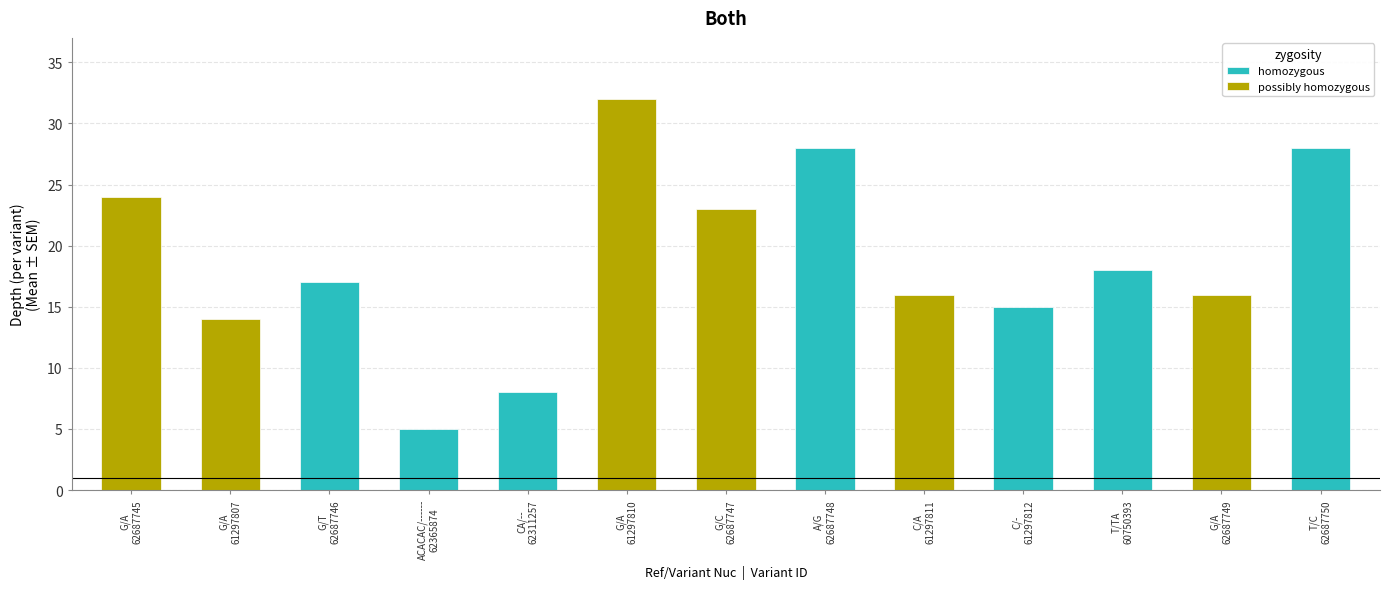

What is the change in value from CA/--
62311257 to G/C
62687747?

+15